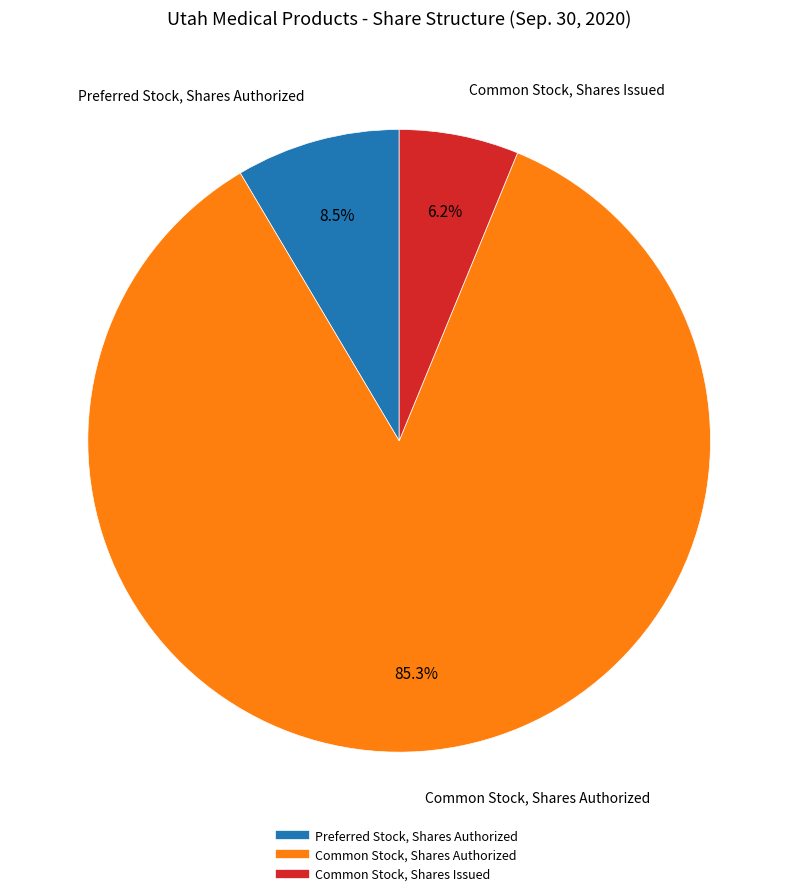

How many slices are in this pie chart?

3